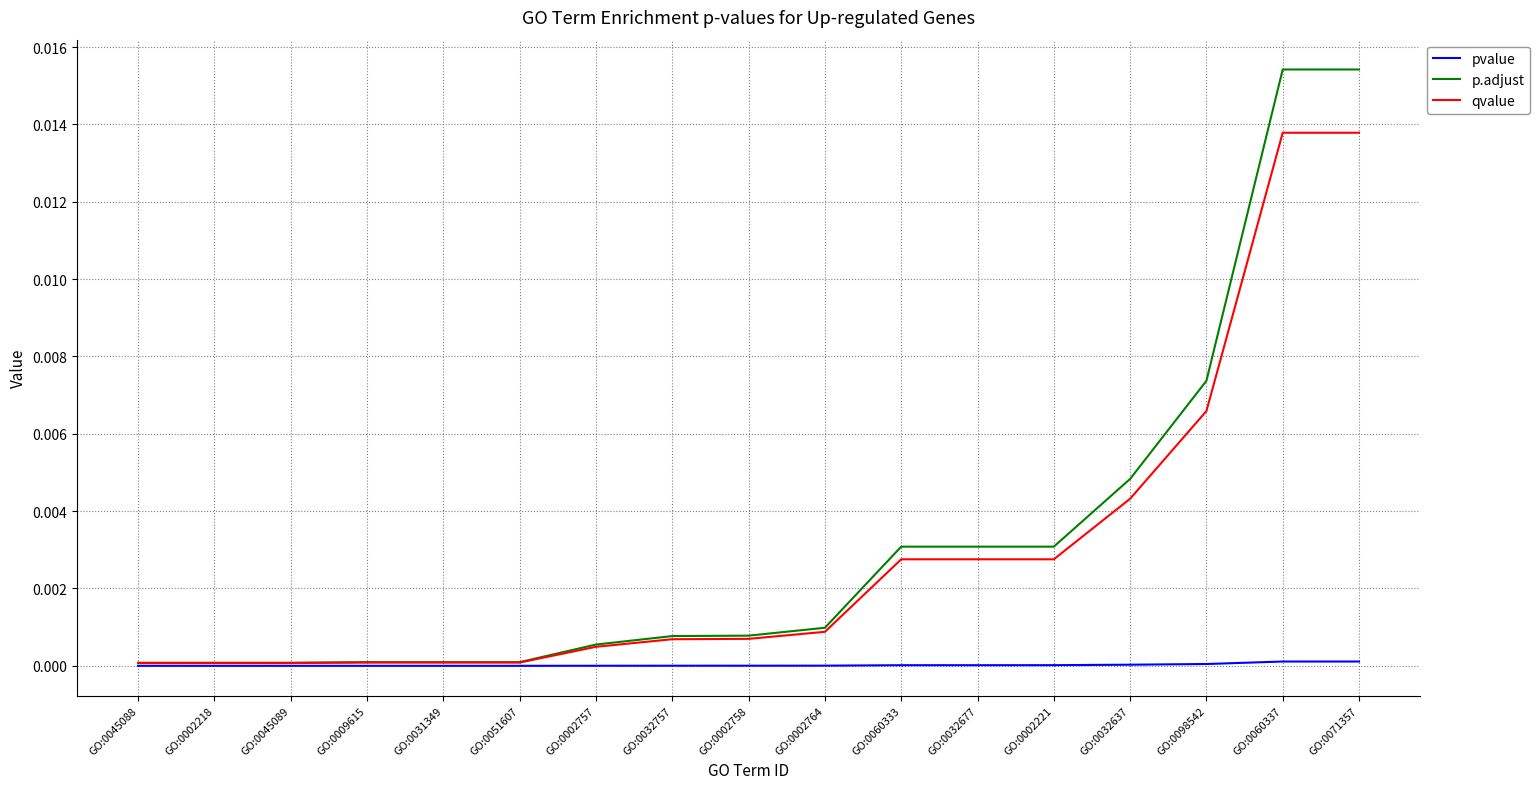

Is the value of pvalue at GO:0060337 greater than the value of qvalue at GO:0060337?

No